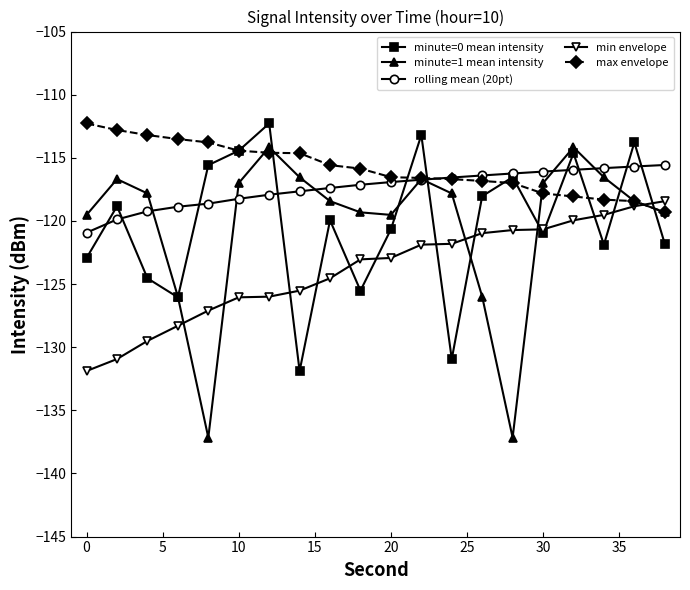

Which series has the largest range (max minus min)?

minute=1 mean intensity